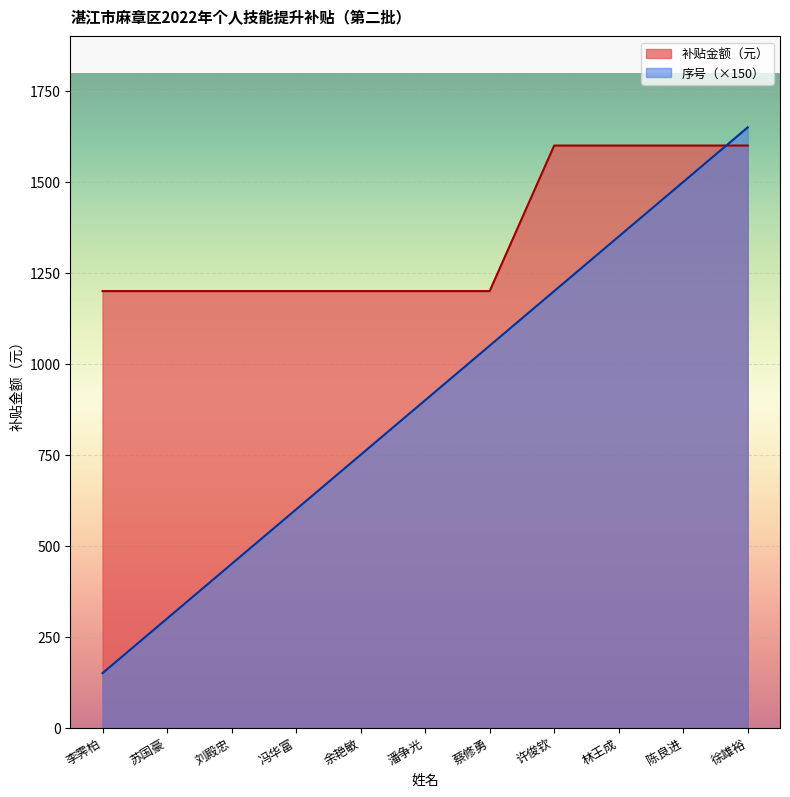

Between 苏国豪 and 许俊钦, which series saw the biggest shift?

序号（×150）